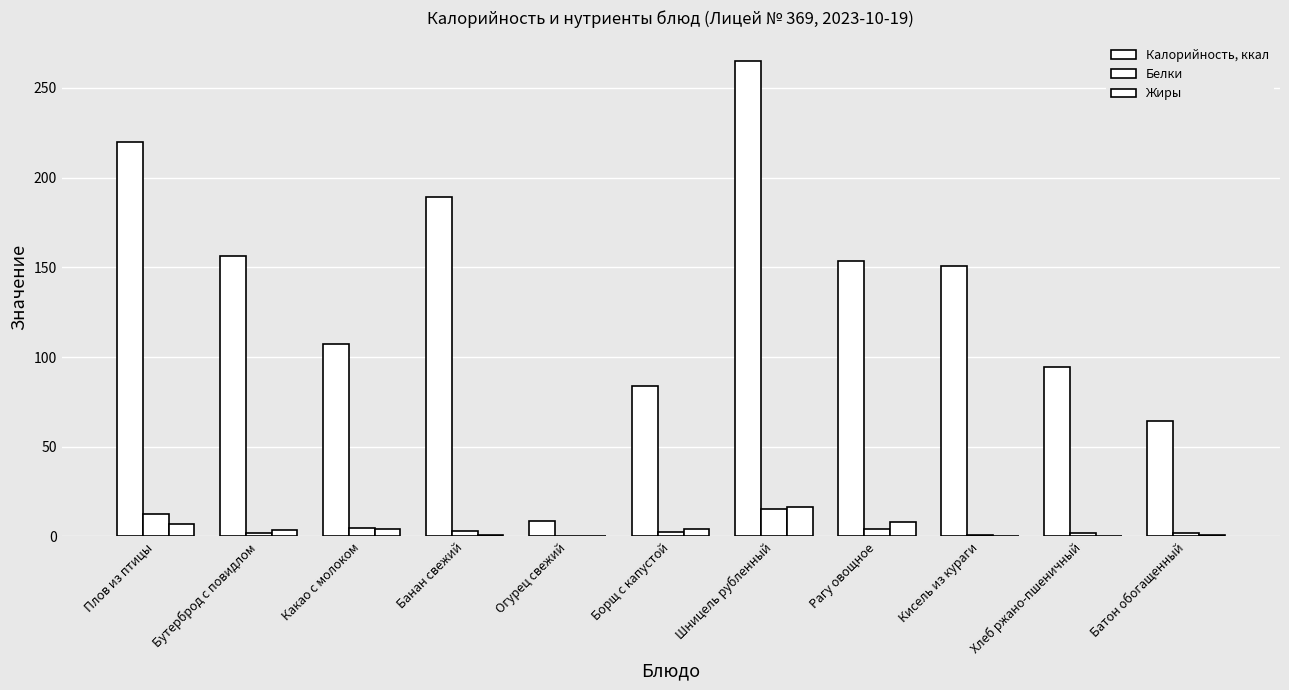

Between Борщ с капустой and Хлеб ржано-пшеничный, which series saw the biggest shift?

Калорийность, ккал